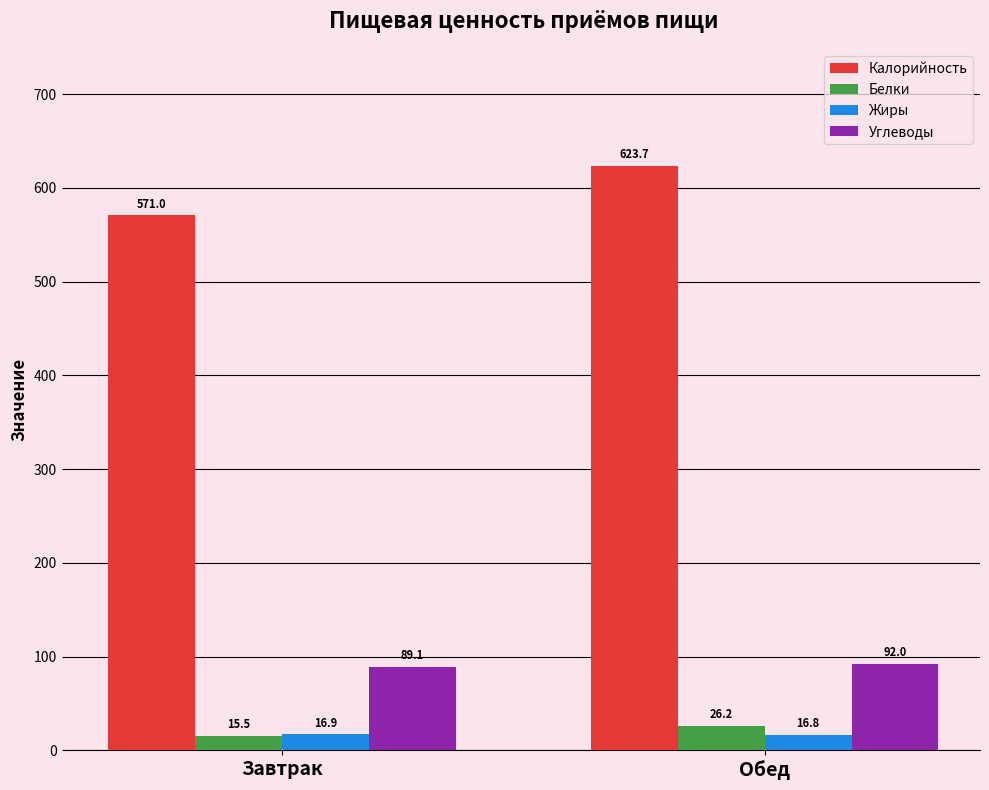

What is the maximum value shown in the chart?

623.7